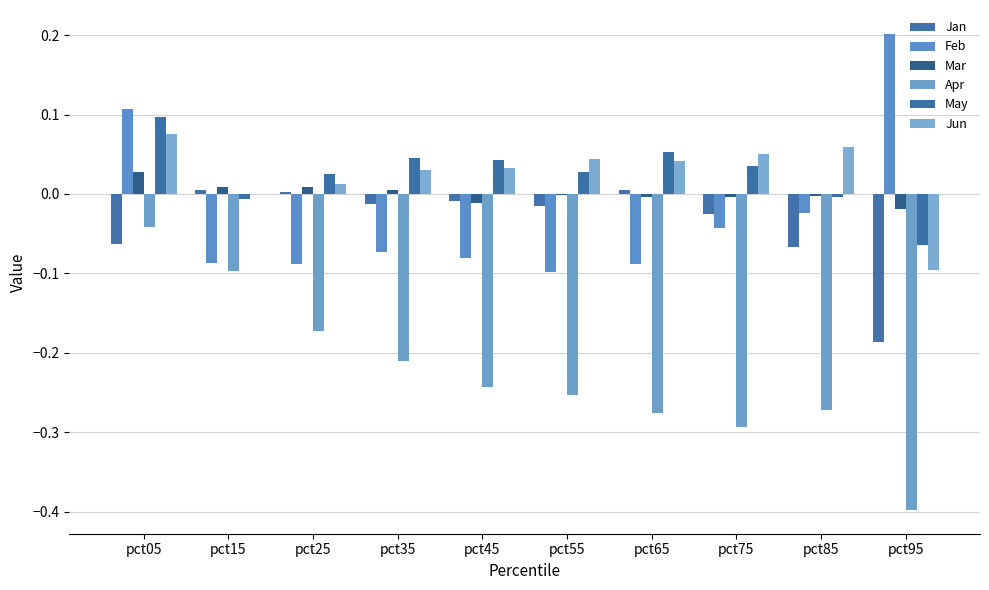

How many distinct data groups are displayed?

6